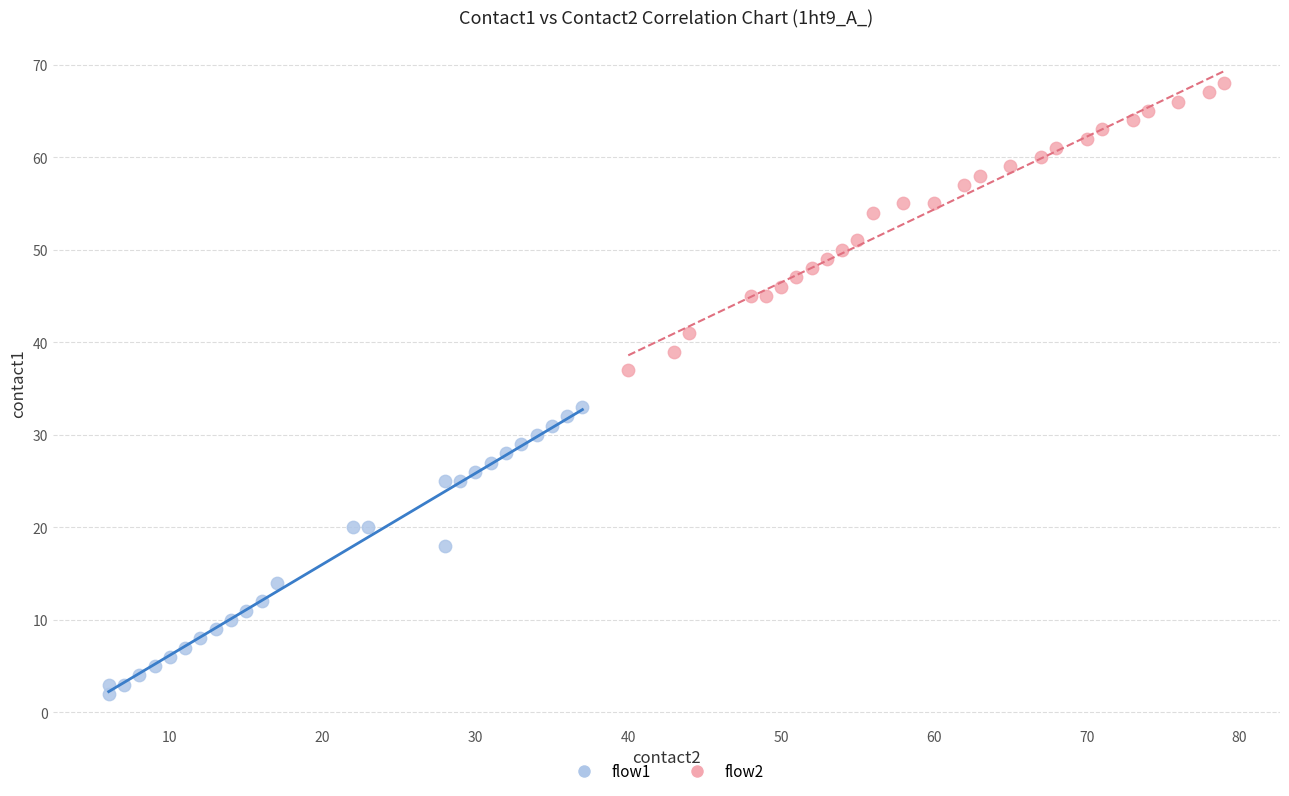

What are all the series names shown in the legend?

flow1, flow2